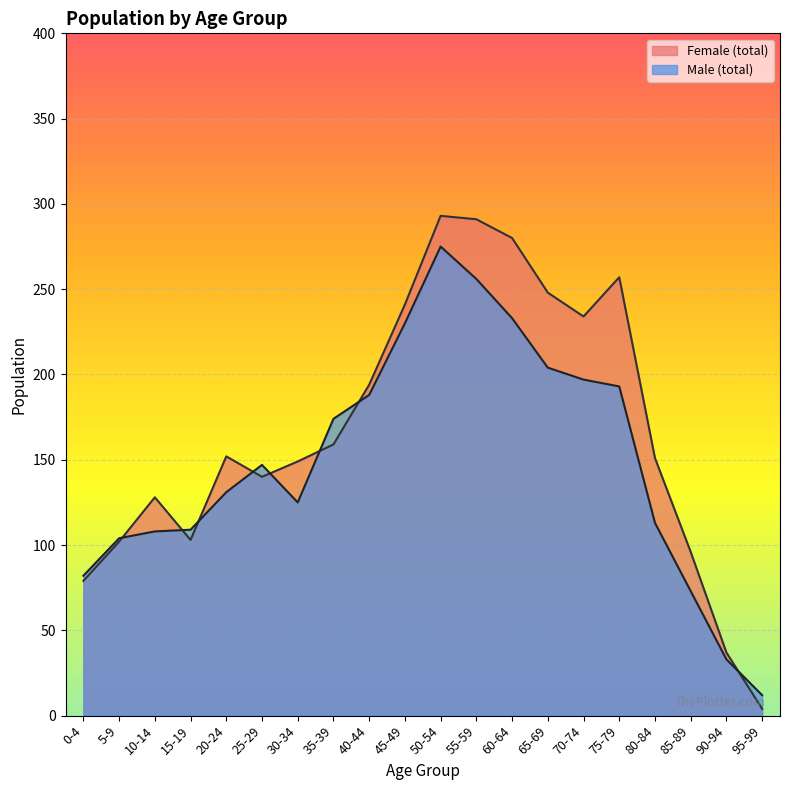

What is the sum of all Male (total) values?

2987